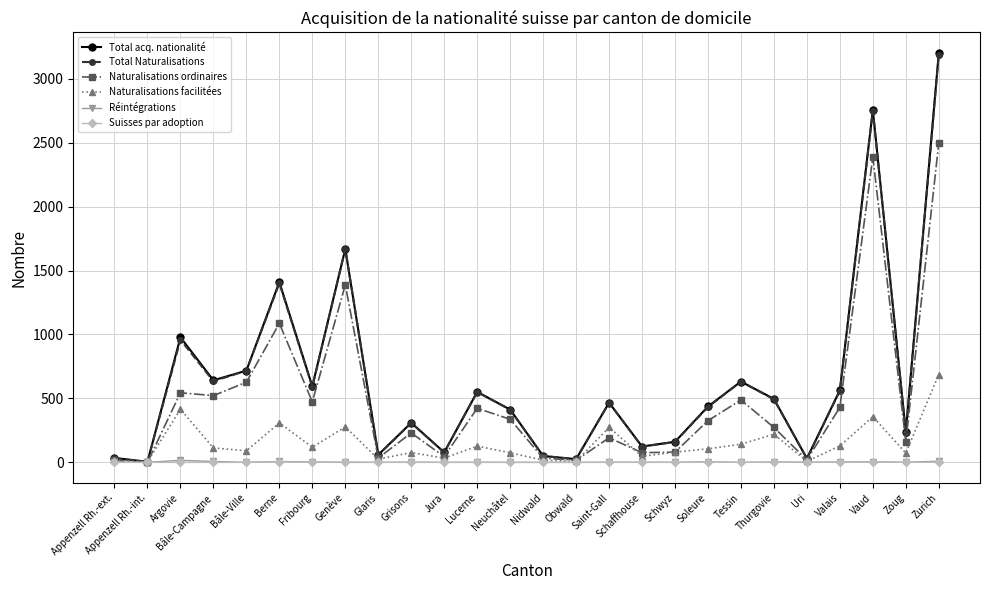

At which label is Total acq. nationalité closest to 1603?

Genève